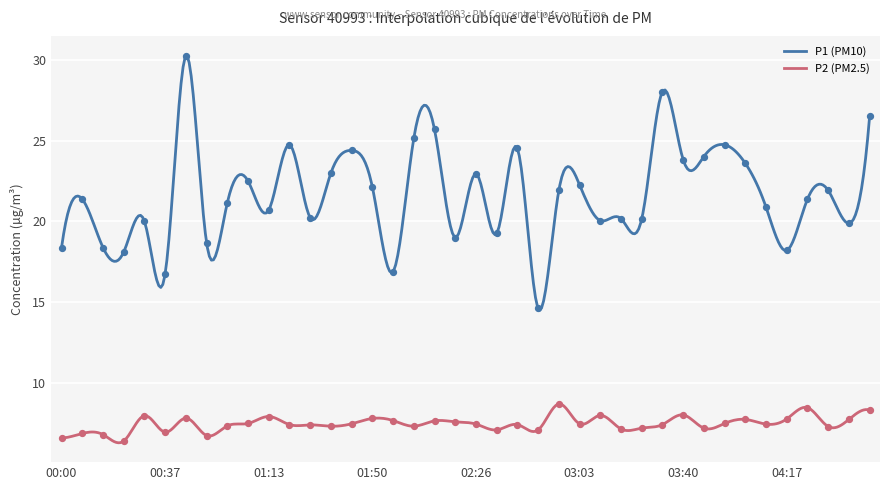

What are all the series names shown in the legend?

P1, P2